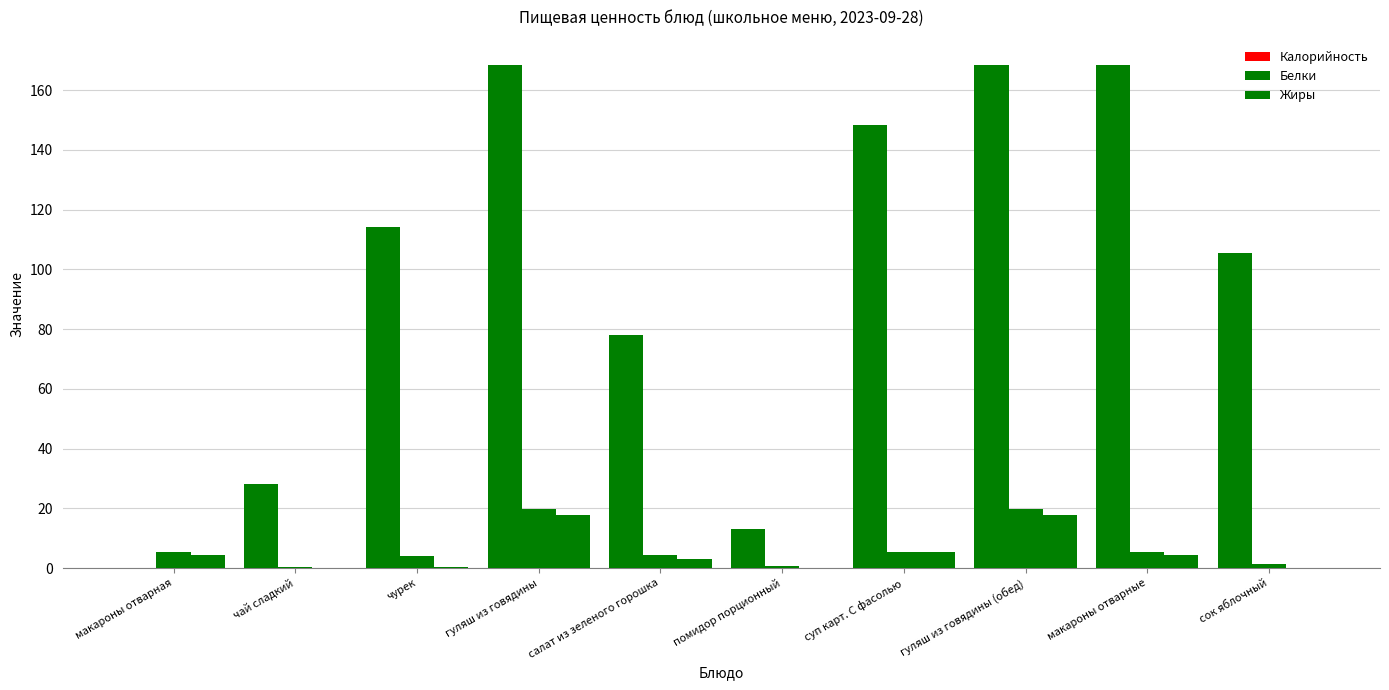

At how many categories does at least one series exceed 62?

7